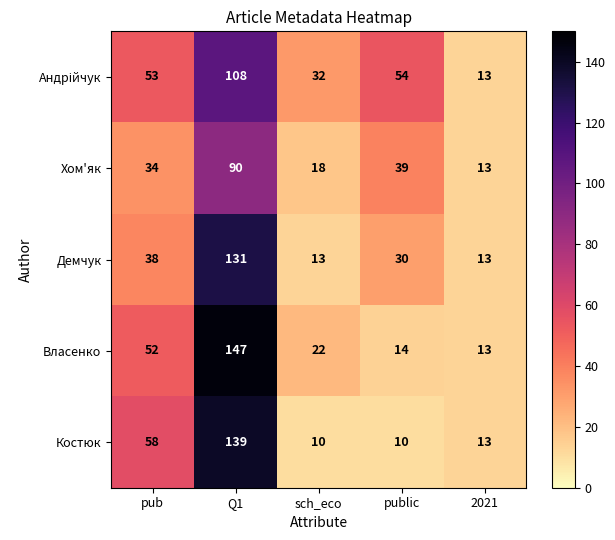

Count the number of categories in the chart.

5